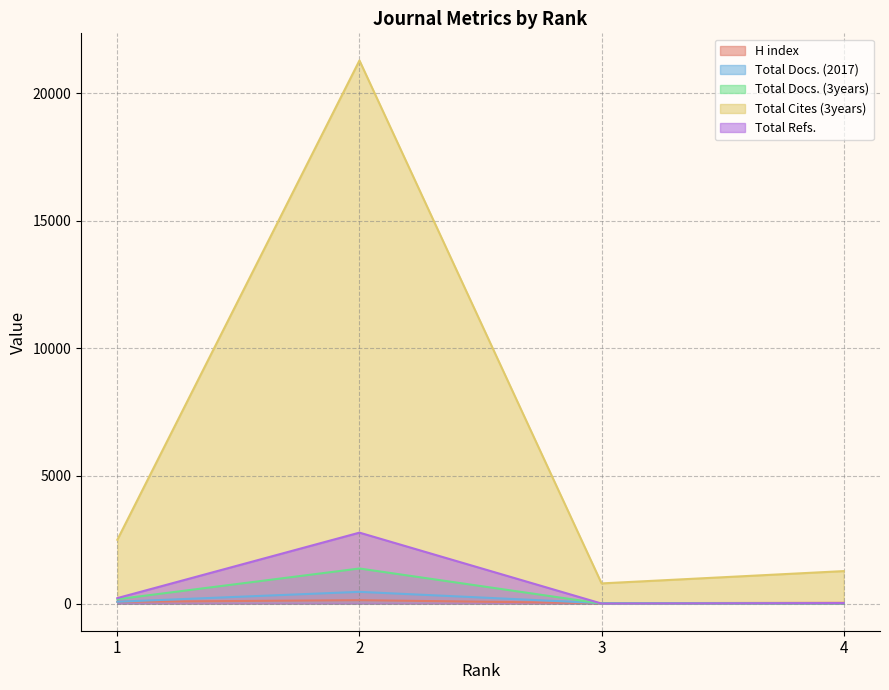

List the labels in order of Total Refs. value, smallest first.

3, 4, 1, 2